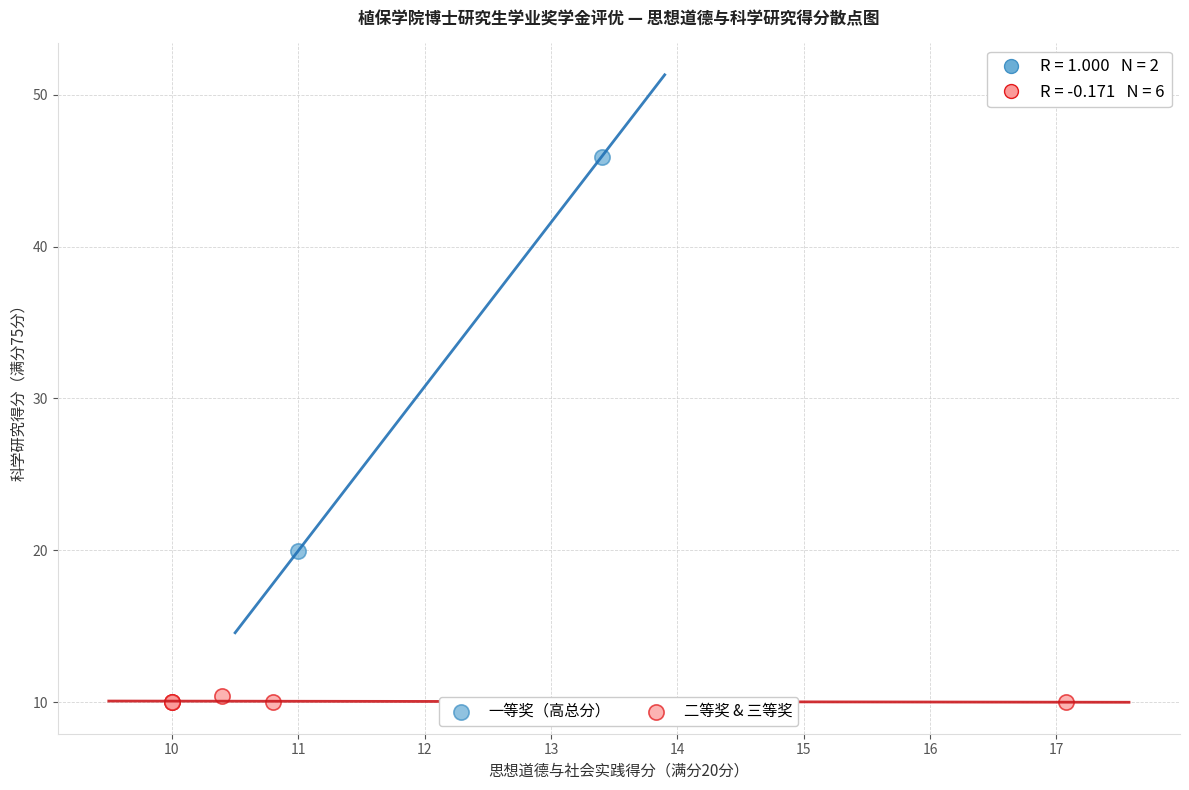

Which series has the largest Y range (max minus min)?

一等奖（高总分）